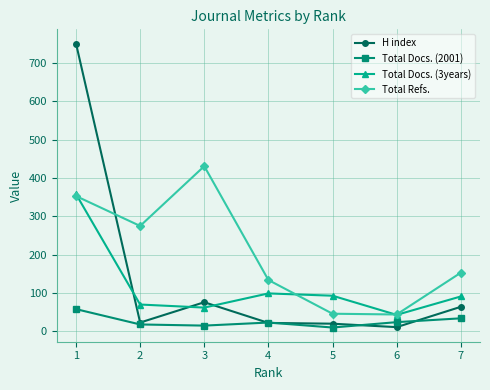

List the series in order of their peak value, lowest first.

Total Docs. (2001), Total Docs. (3years), Total Refs., H index